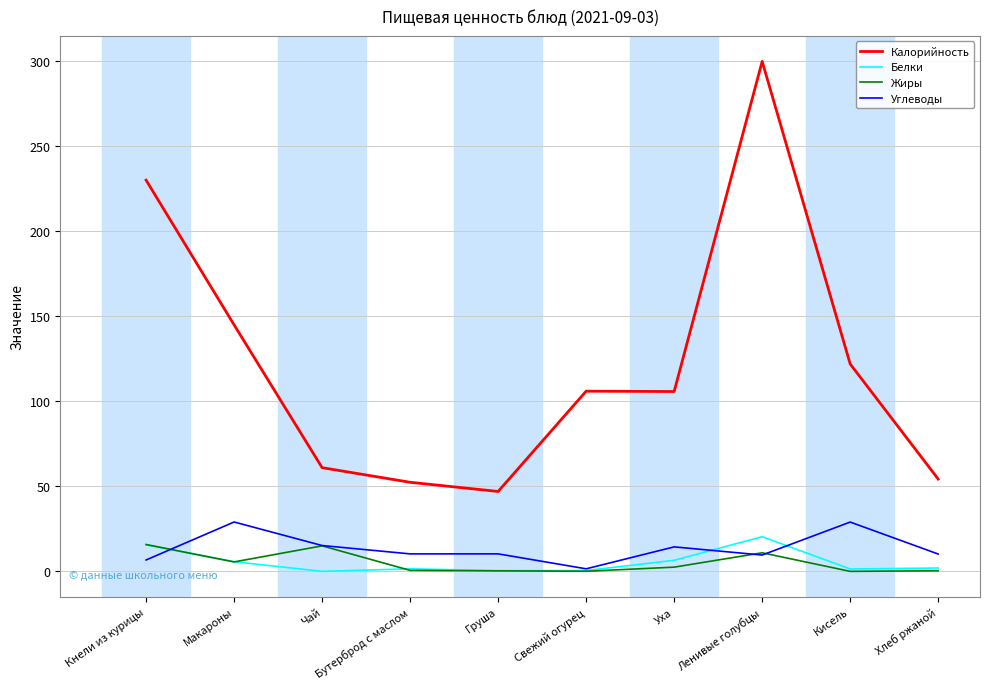

What is the sum of the Калорийность values at Бутерброд с маслом and Груша?

99.4